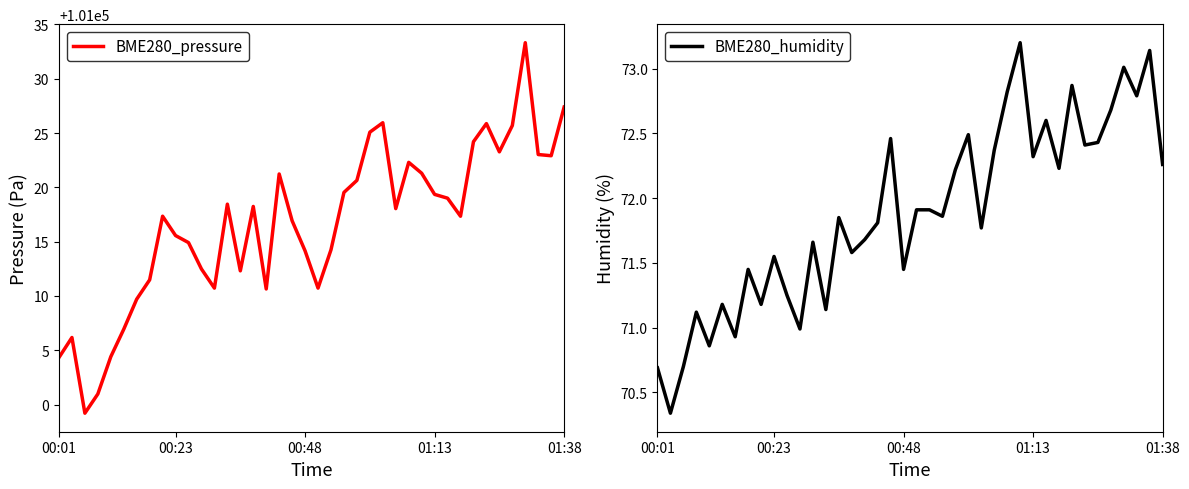

What is the difference between the maximum and second lowest values in the BME280_pressure series?

32.4